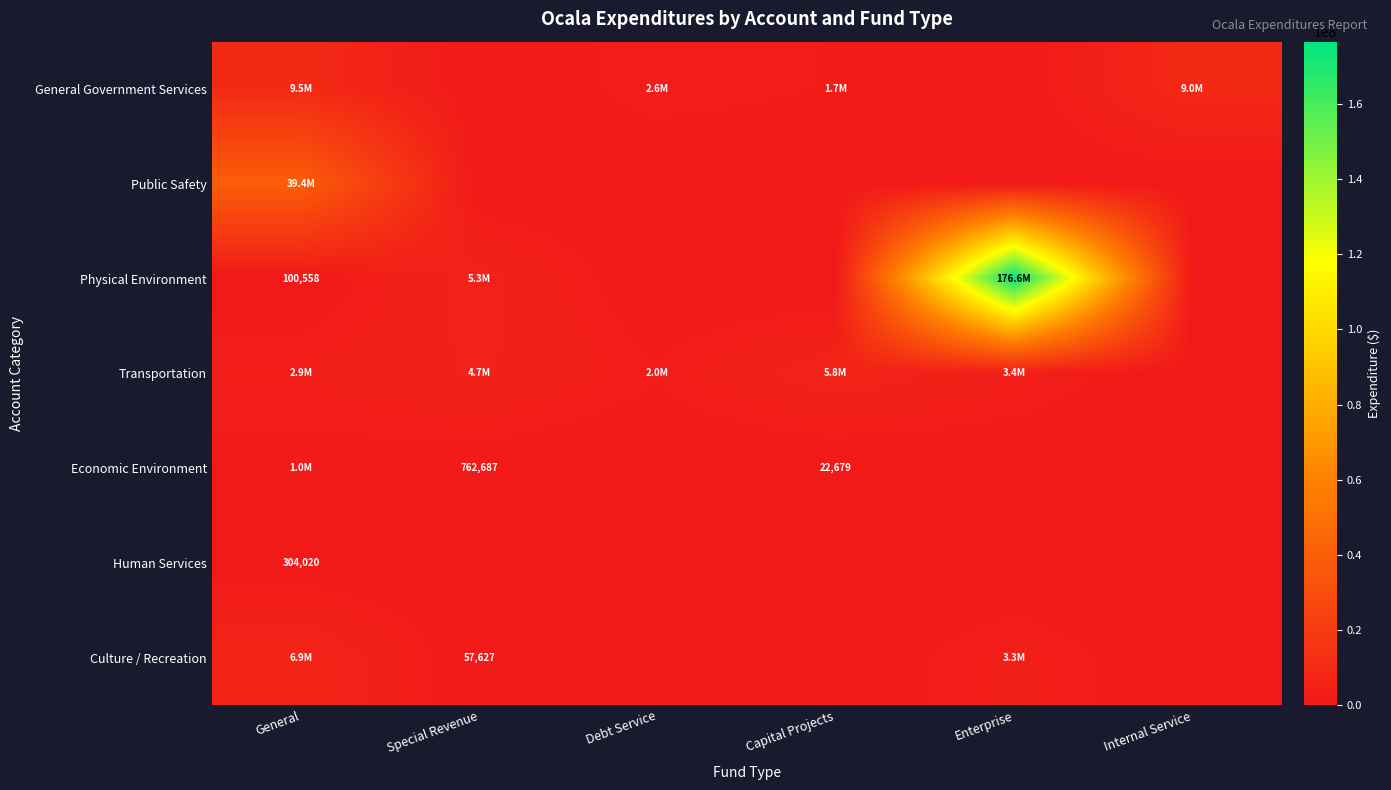

Is it true that Physical Environment equals 100558 at General?

True